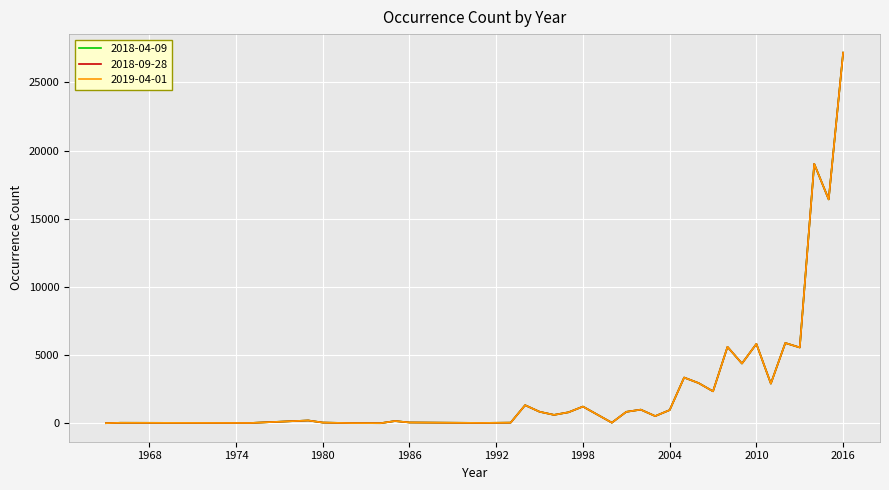

True or false: 2018-04-09 and 2019-04-01 intersect in this chart.

False